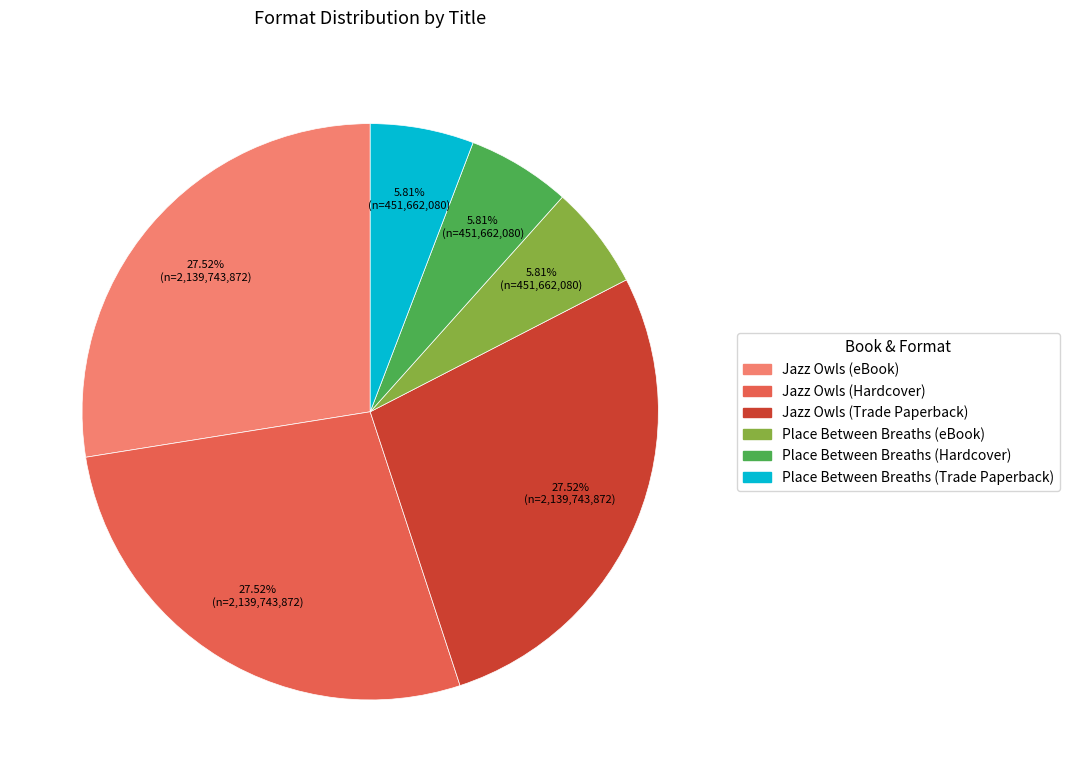

Is the sum of Place Between Breaths (Trade Paperback) and Jazz Owls (eBook) greater than half?

No